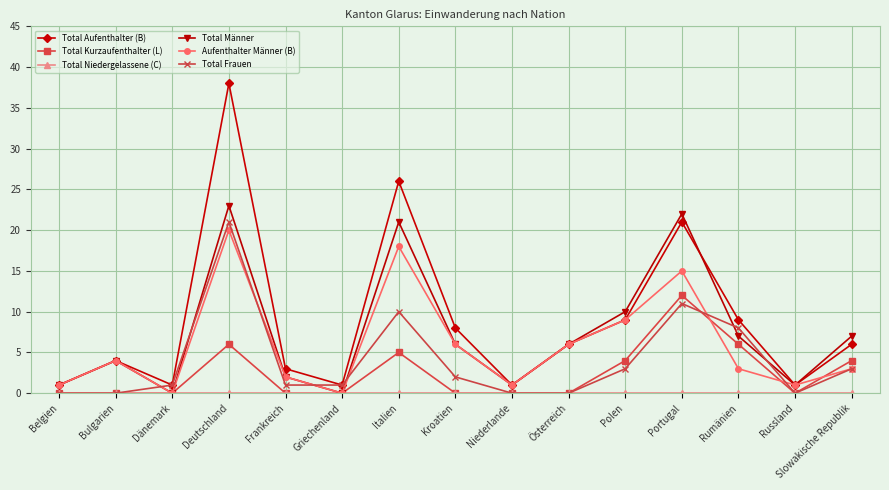

How many series are shown in this chart?

6